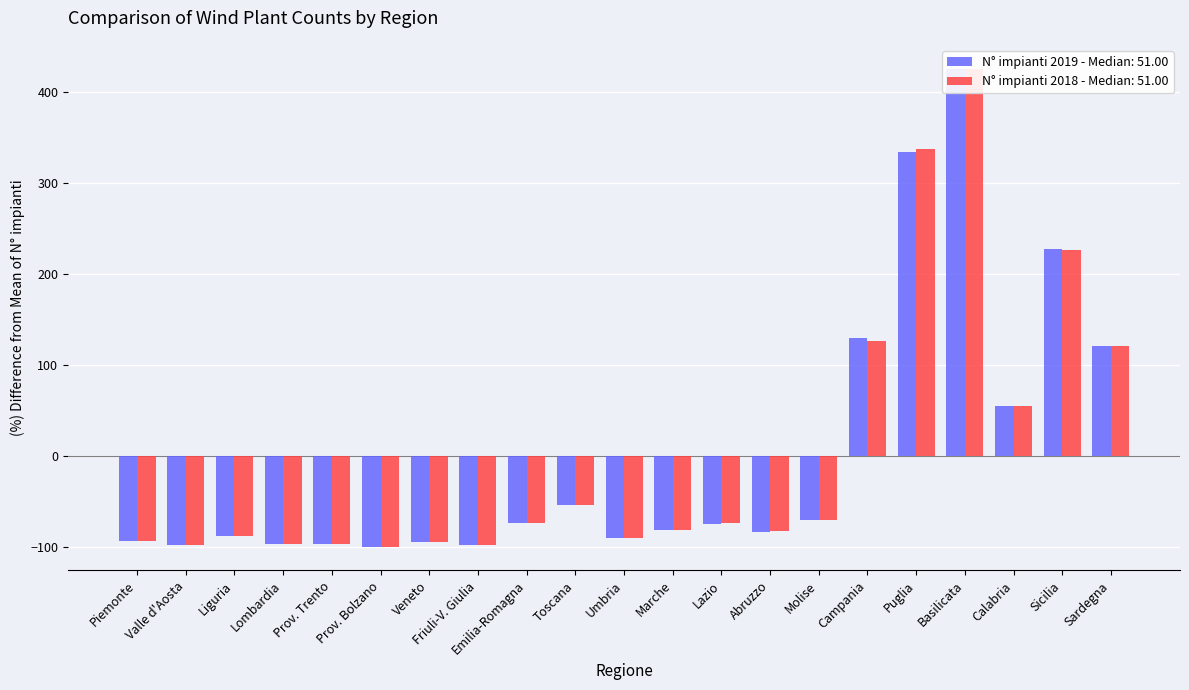

Reading right to left, what are all the values shown in this chart?

N° impianti 2019: 120.6	227.4	54.4	425.7	334.6	129.2	-70.6	-83.3	-74.7	-81.0	-90.7	-54.2	-73.2	-98.1	-94.4	-99.6	-96.7	-96.3	-87.7	-98.1	-93.3
N° impianti 2018: 120.7	226.1	54.8	425.6	337.0	126.3	-70.6	-82.5	-73.9	-81.0	-90.7	-53.5	-73.9	-98.1	-94.4	-99.6	-96.7	-96.3	-87.7	-98.1	-93.3